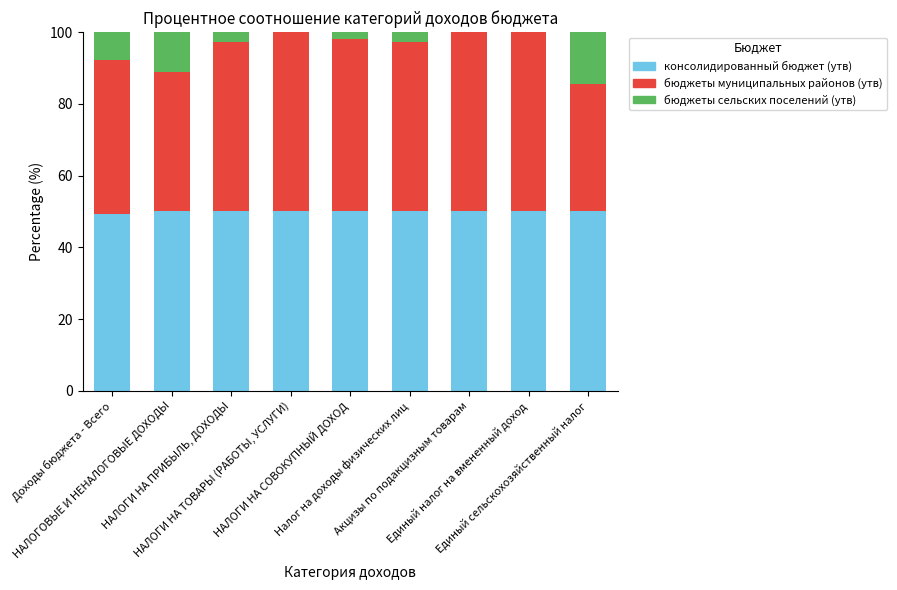

What is the sum of all консолидированный бюджет (утв) values?

449.2